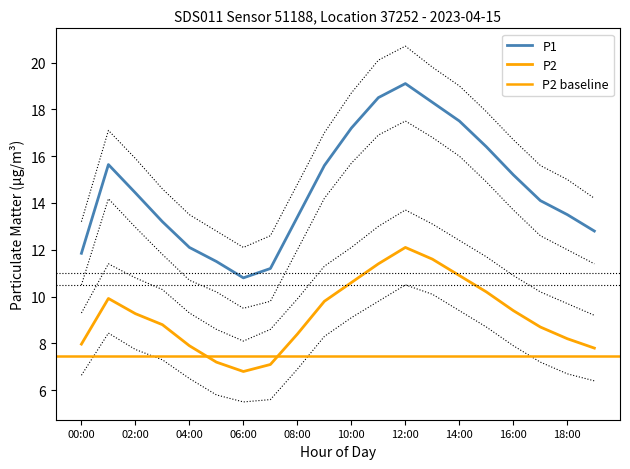

True or false: P2_upper has a value of 11.7 at 15:00.

True